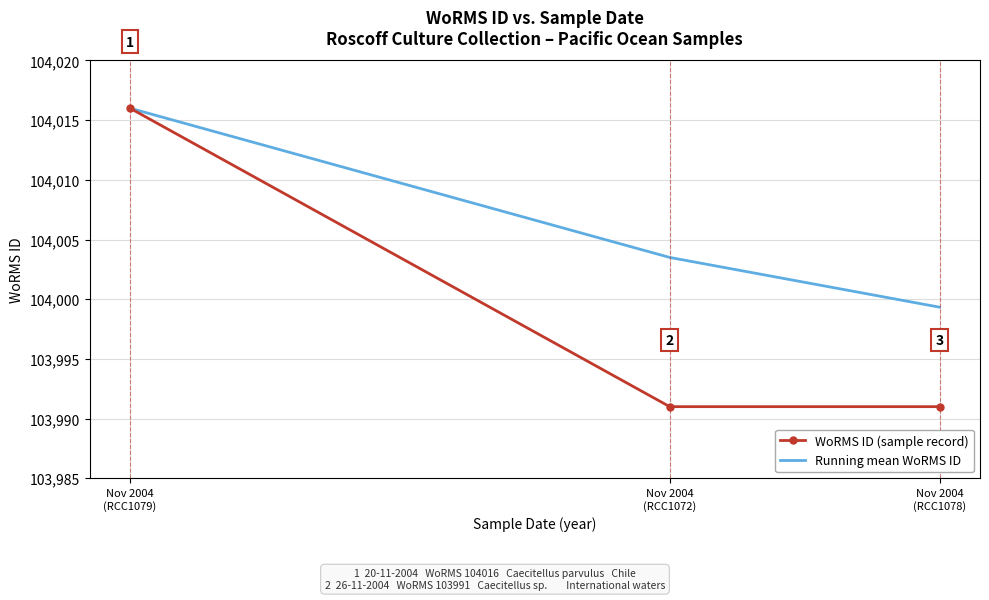

What is the maximum value shown in the chart?

104016.0